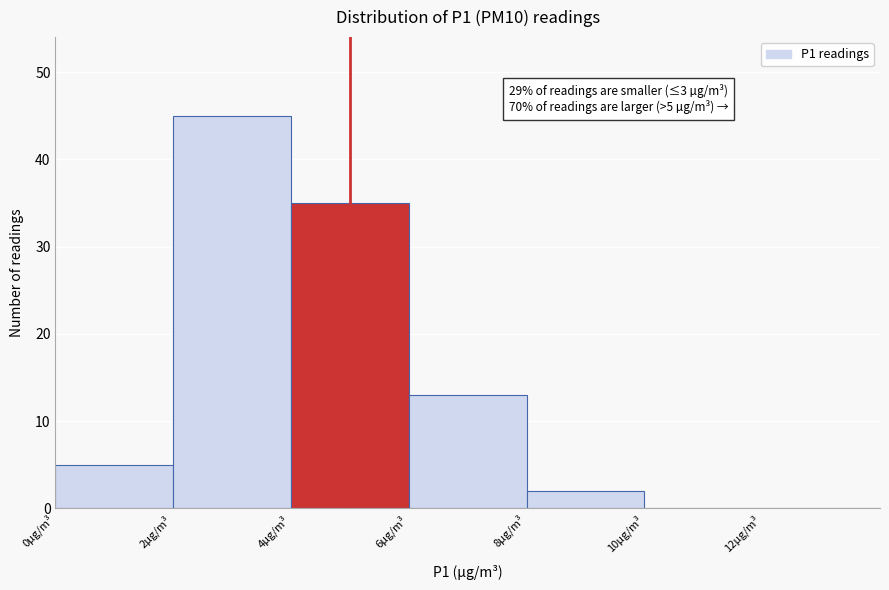

Over which range of the x-axis is the bar tallest?

2 to 4